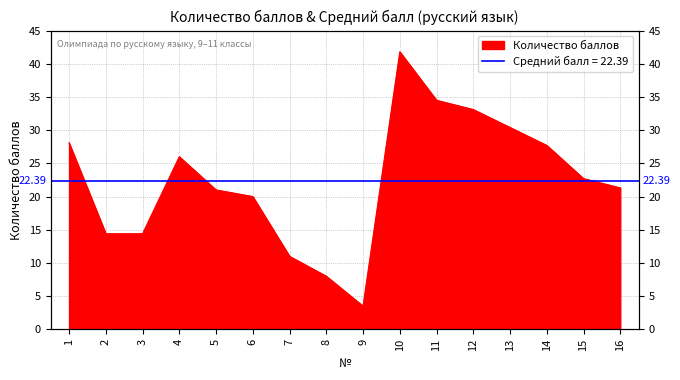

Where does the data first go above 22?

1